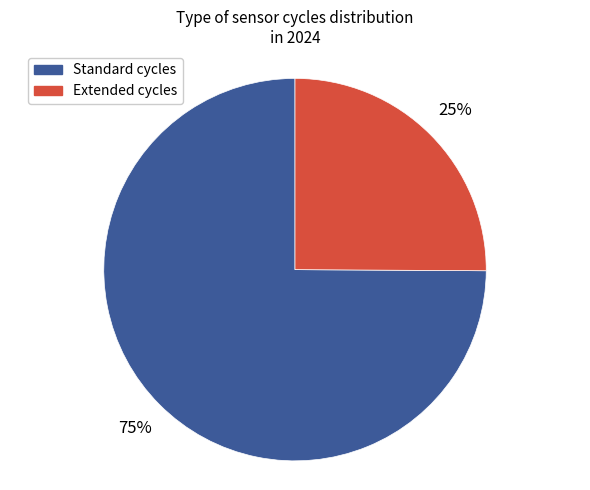

How many segments does this pie chart have?

2